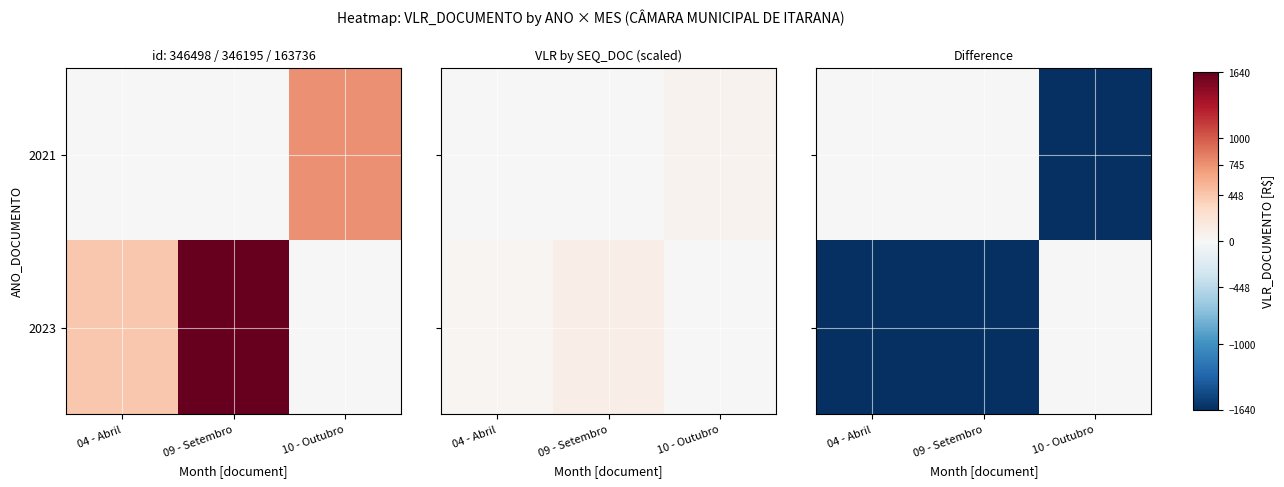

What is the minimum value for 2023?

-6963.7